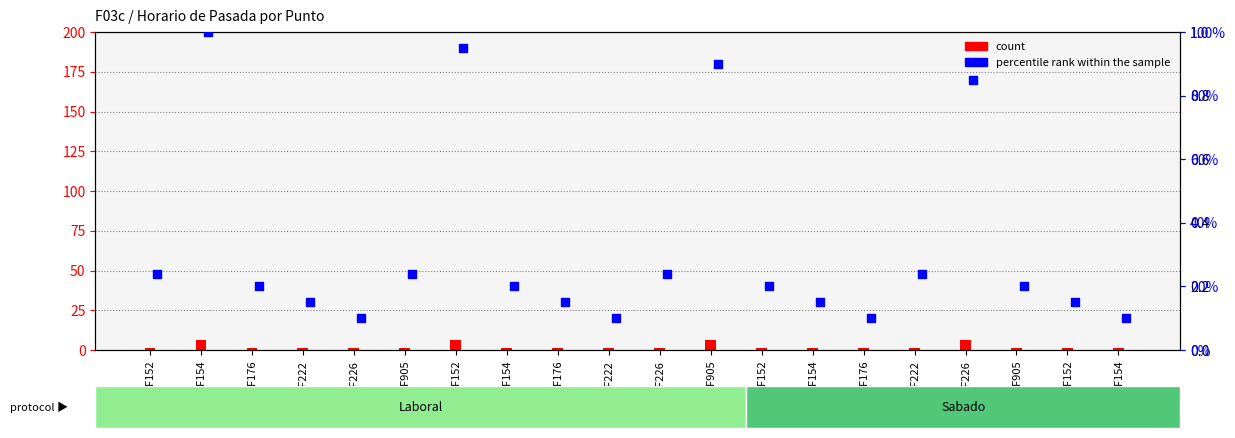

Which series has the largest total across all categories?

percentile rank within the sample